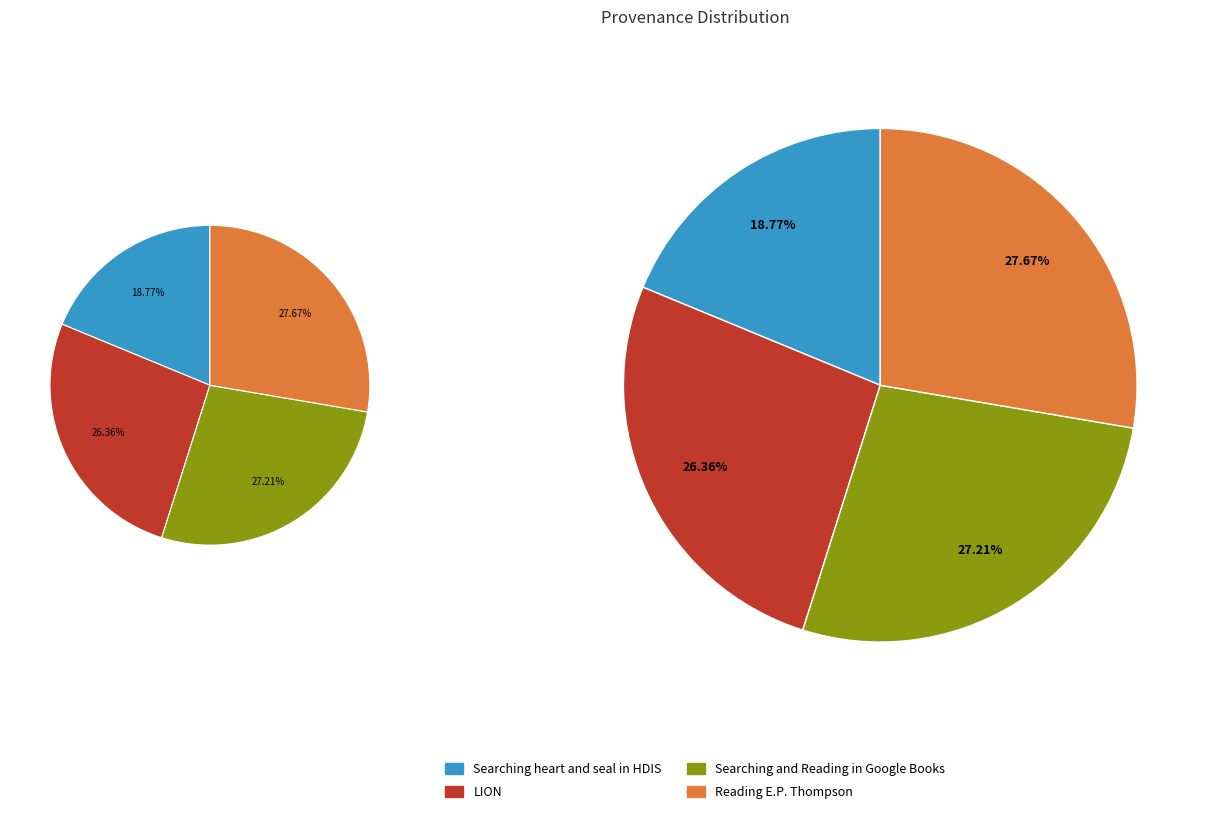

How many segments does this pie chart have?

4